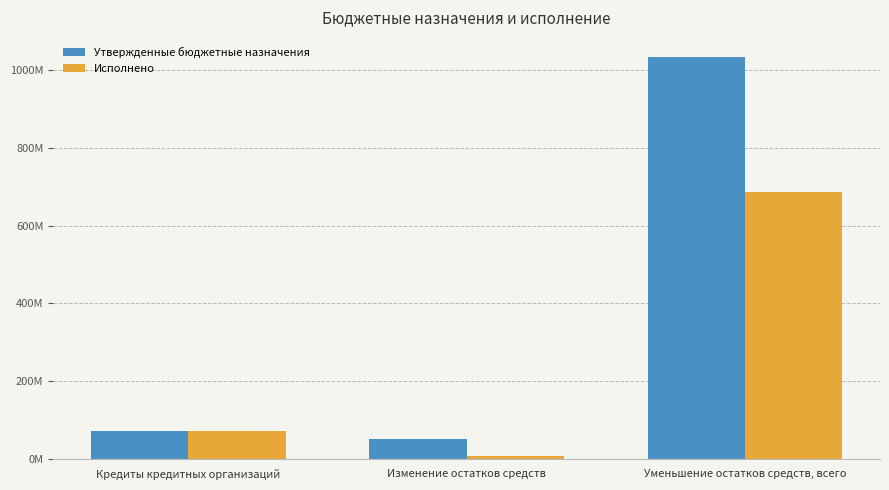

The Исполнено series shows 8420855.0 at Изменение остатков средств. True or false?

True